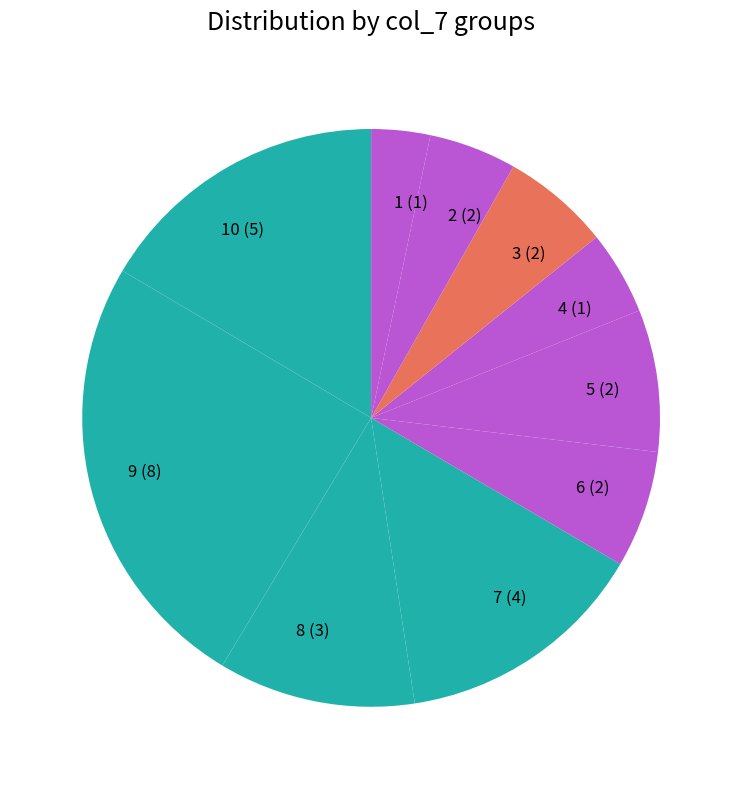

Which slice is the largest?

9